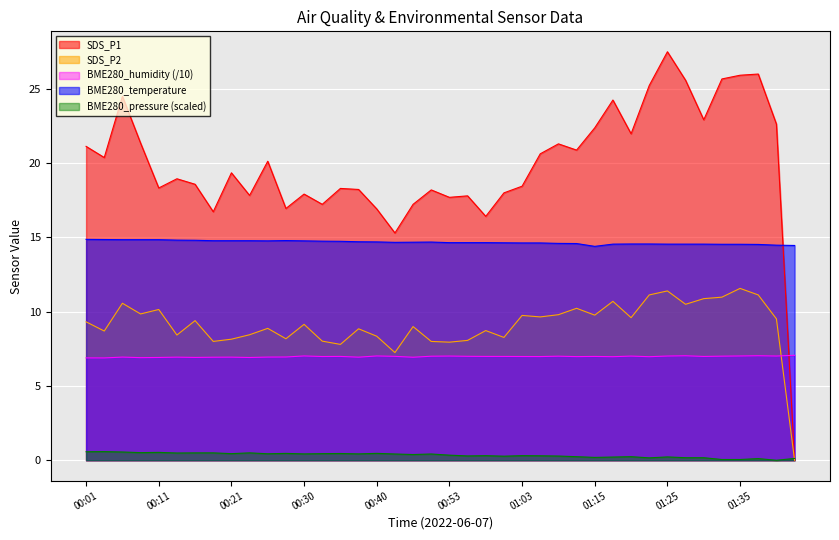

What is the maximum value shown in the chart?

27.5